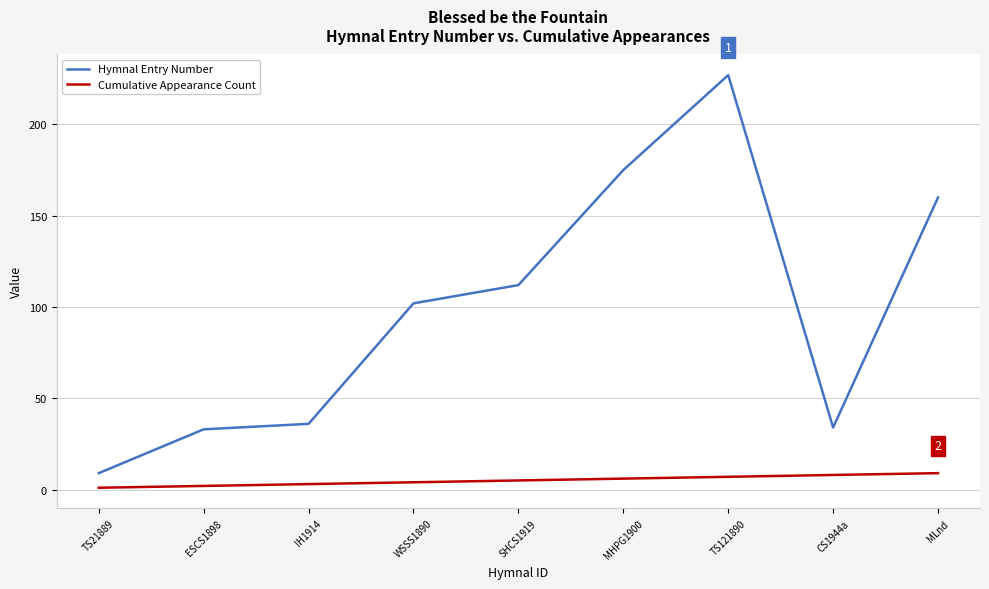

At how many categories does at least one series exceed 83?

5